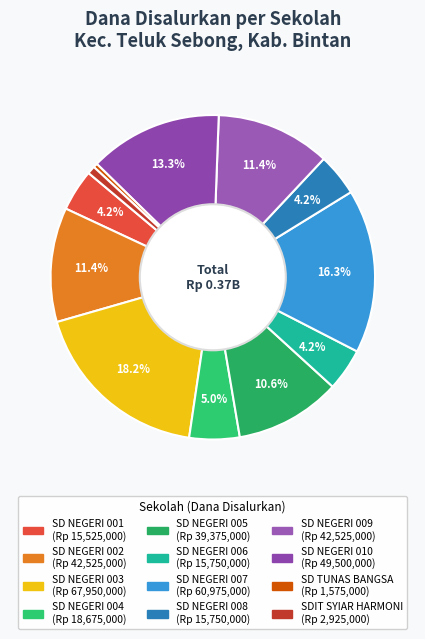

To the nearest percent, what is the combined percentage of SD NEGERI 009 and SD NEGERI 003?

30%